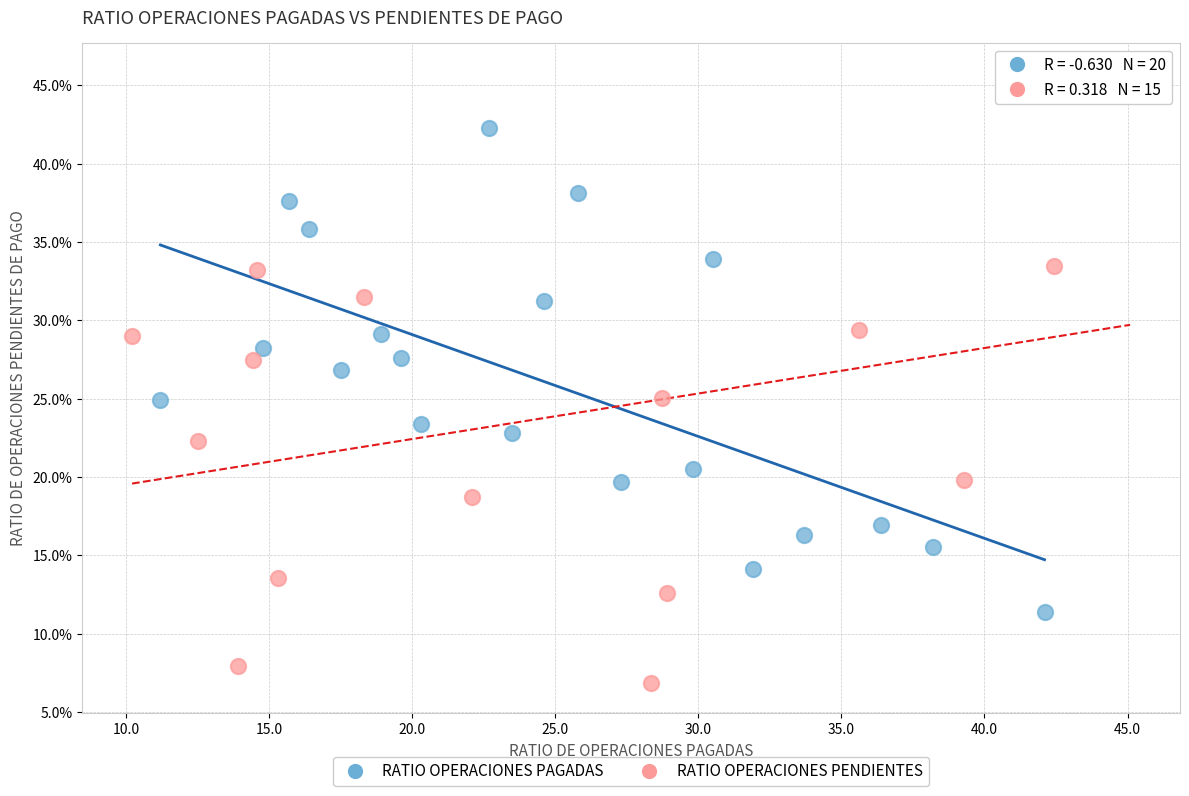

Which series contains the lowest Y value?

RATIO OPERACIONES PENDIENTES